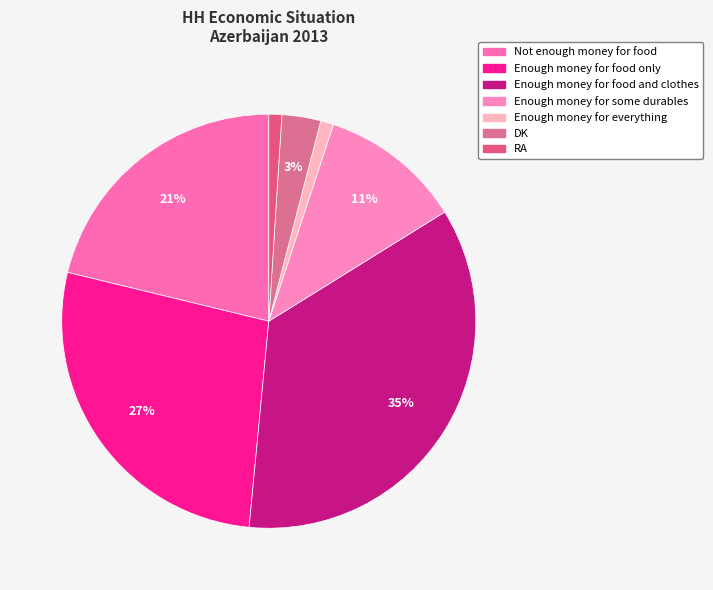

Does any single category account for the majority?

No